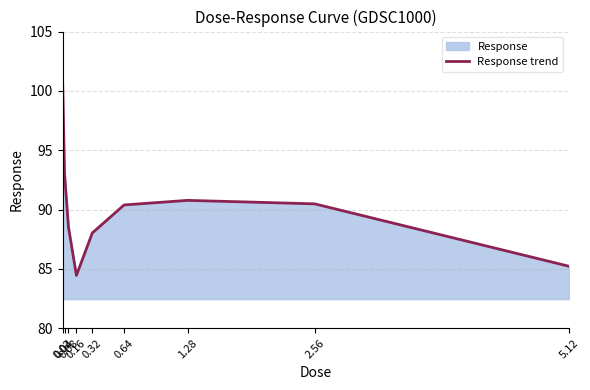

True or false: the data shows 123.1 at 0.16.

False